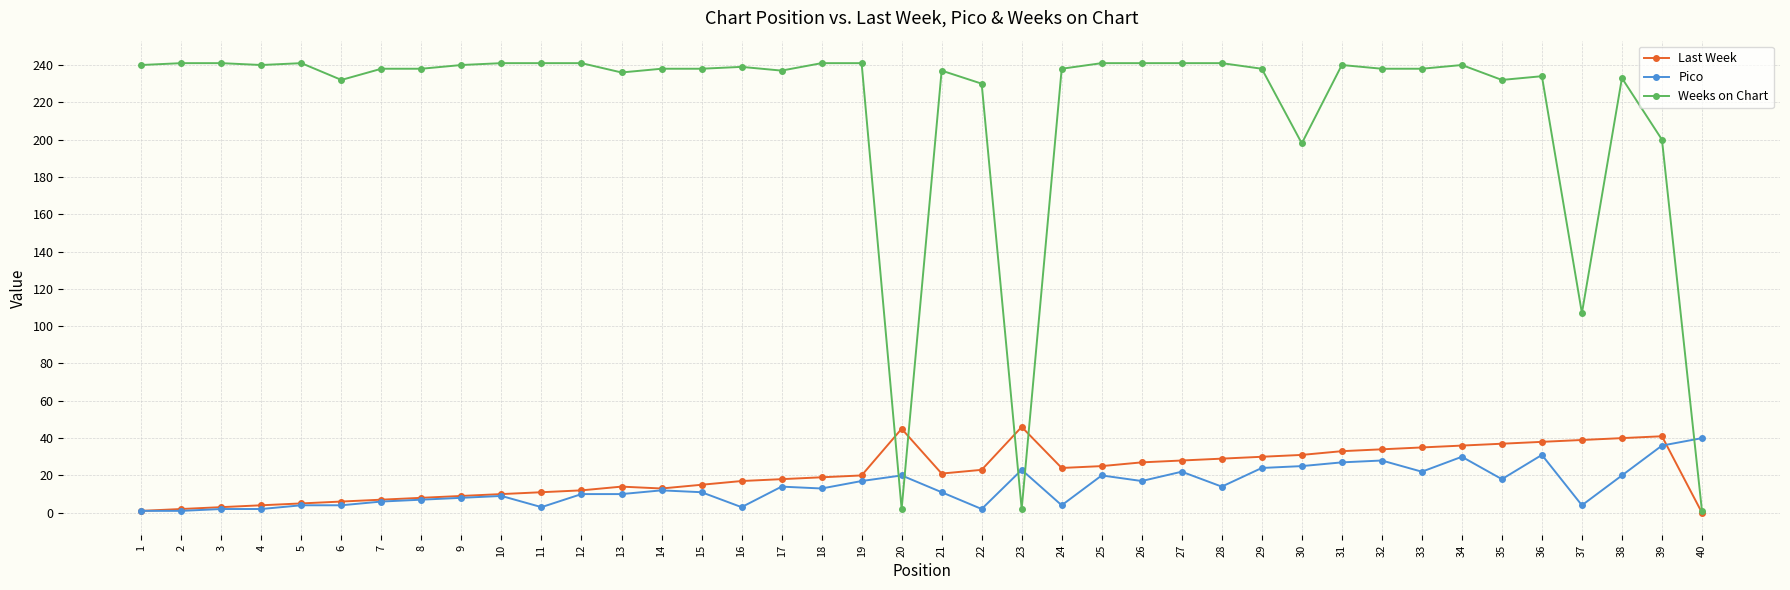

What is the difference between the highest and lowest values at 21?

226